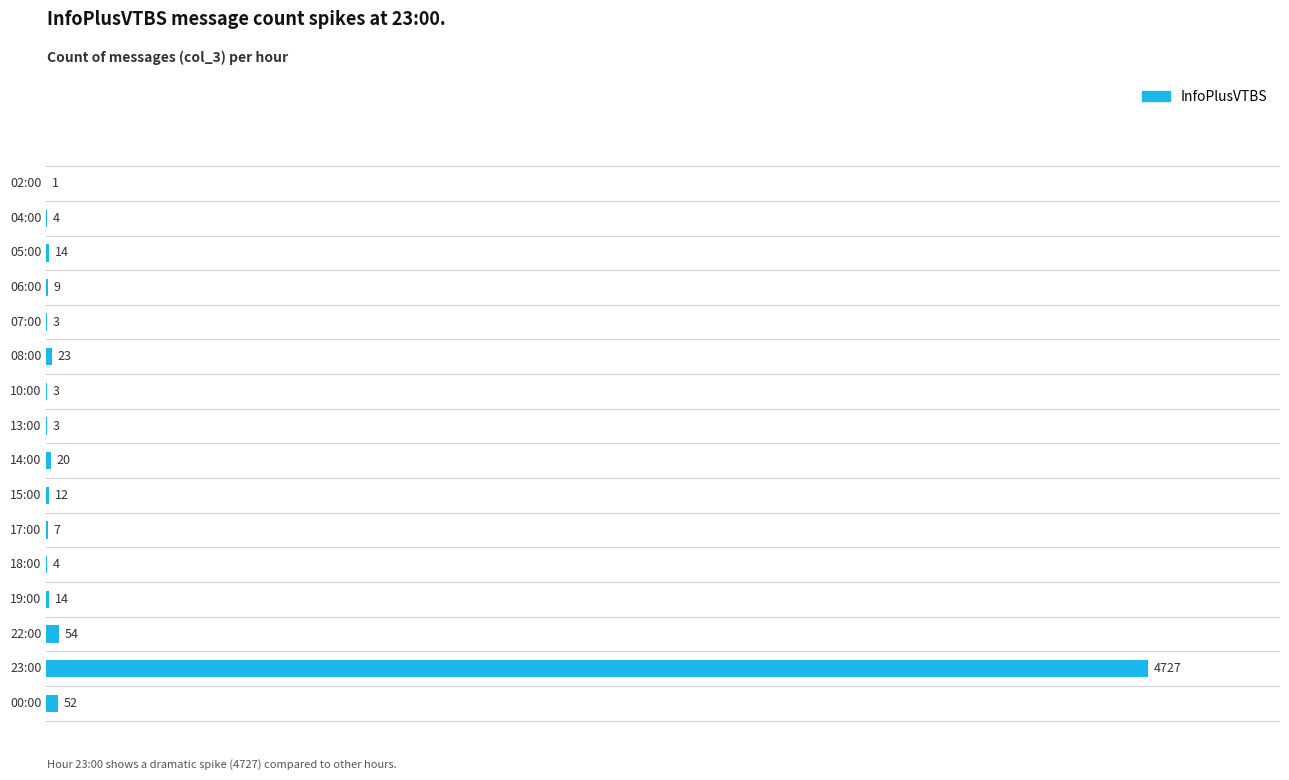

Which label corresponds to the largest value in the chart?

23:00